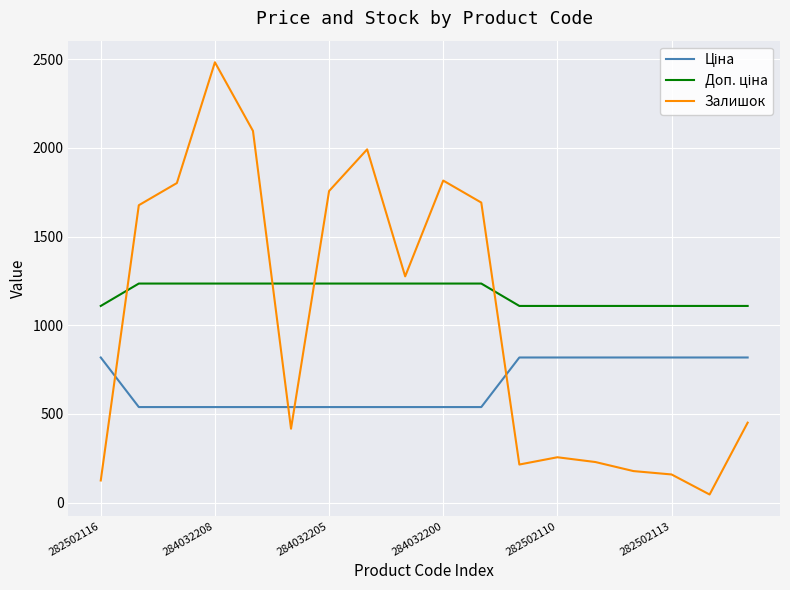

Which series has the largest range (max minus min)?

Залишок